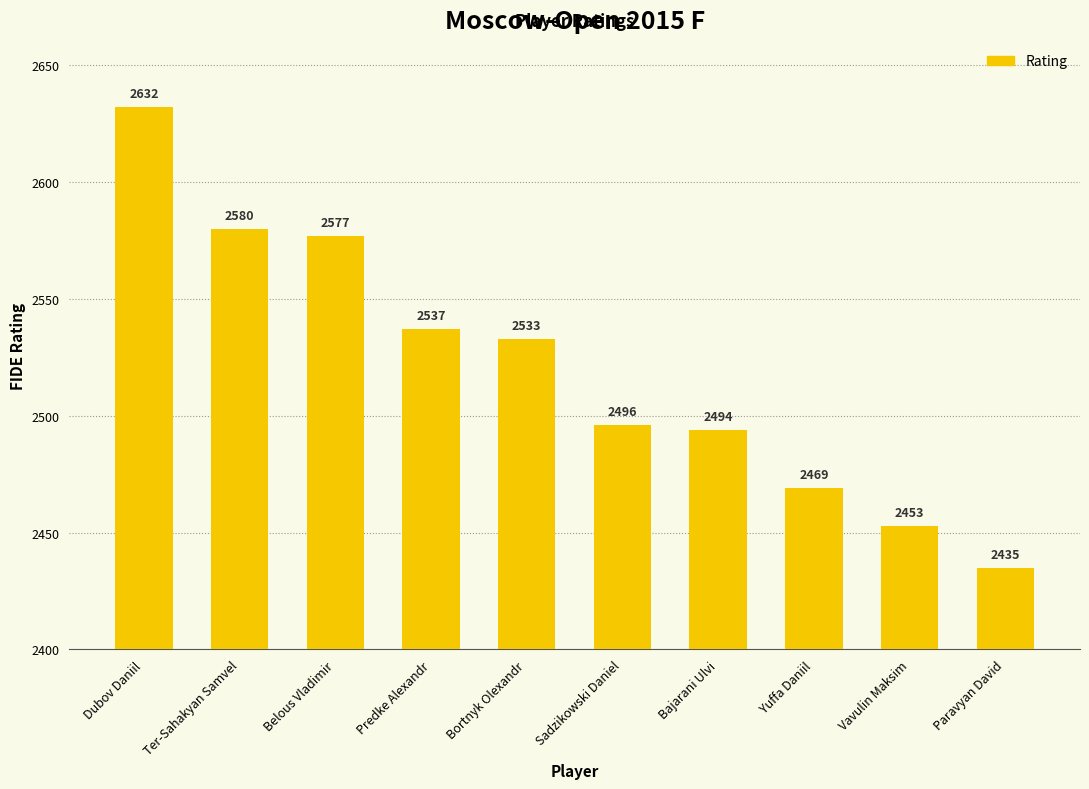

Rank the categories by value from lowest to highest.

Paravyan David, Vavulin Maksim, Yuffa Daniil, Bajarani Ulvi, Sadzikowski Daniel, Bortnyk Olexandr, Predke Alexandr, Belous Vladimir, Ter-Sahakyan Samvel, Dubov Daniil